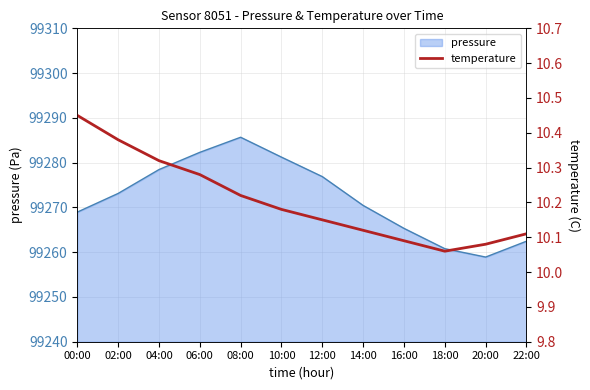

Is it true that the value at 22:00 is 13.4?

False